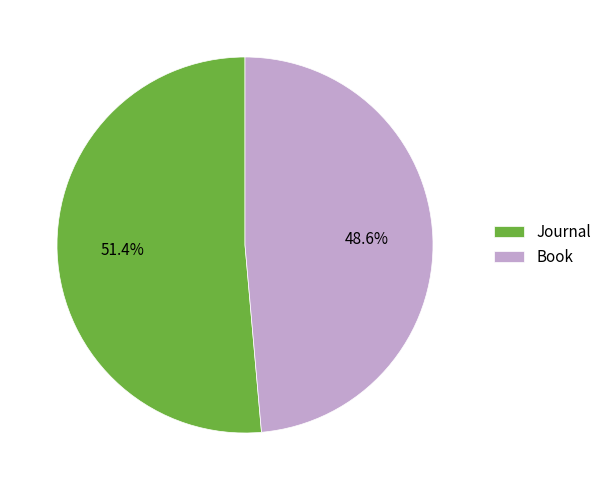

How many segments does this pie chart have?

2